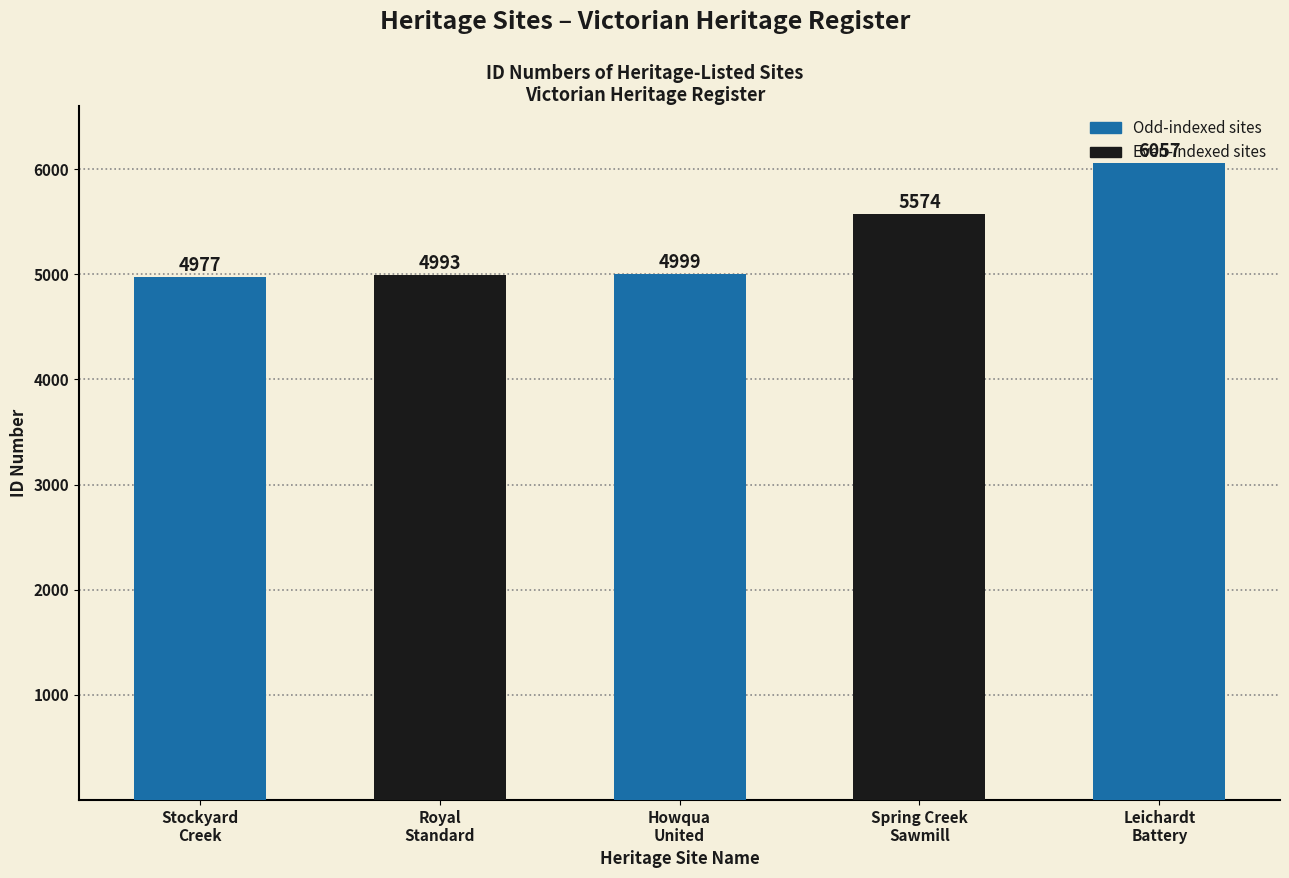

Which label corresponds to the largest value in the chart?

LEICHARDT GOLD CRUSHING BATTERY